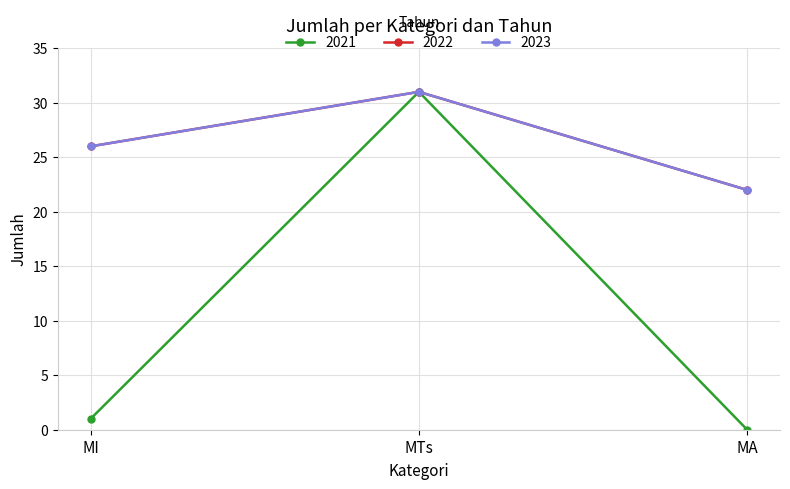

Is this an area chart (filled region under the line)?

No